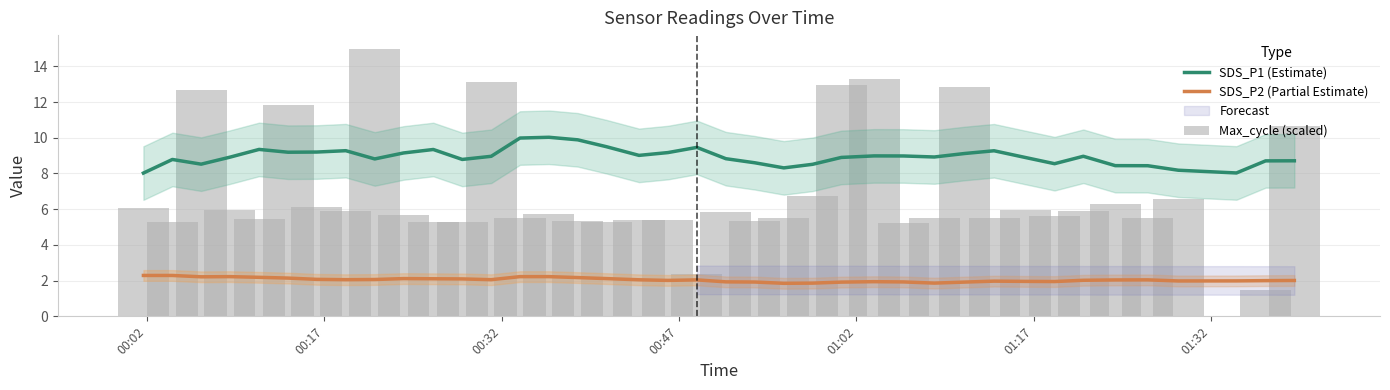

True or false: SDS_P2 (Partial Estimate) and SDS_P1 (Estimate) cross at least once.

False